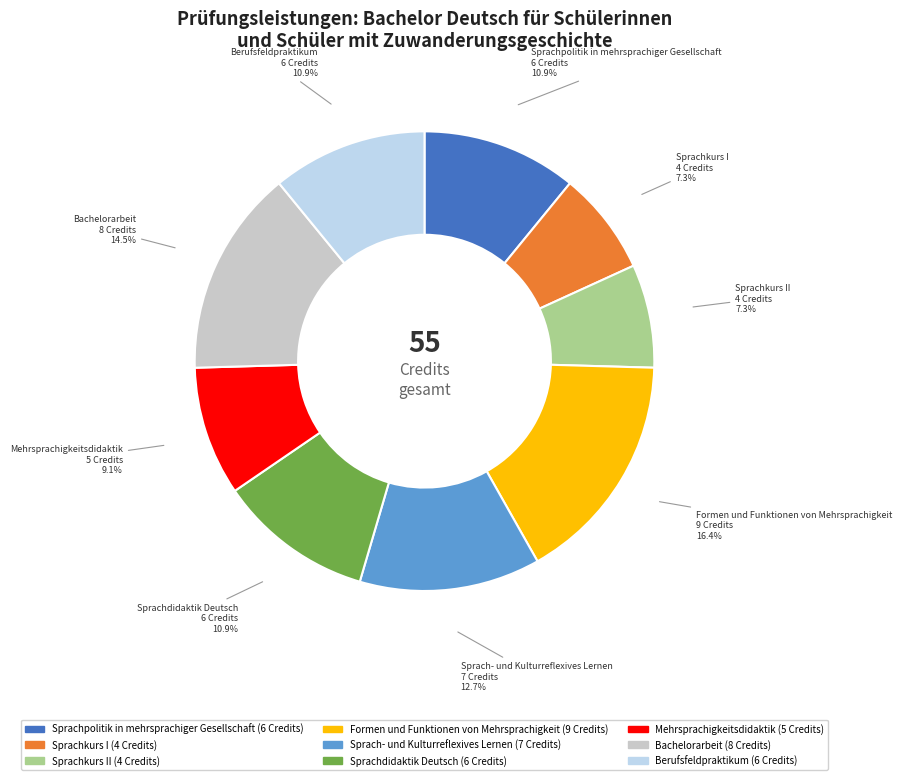

To the nearest percent, what portion does Sprachdidaktik Deutsch represent?

11%